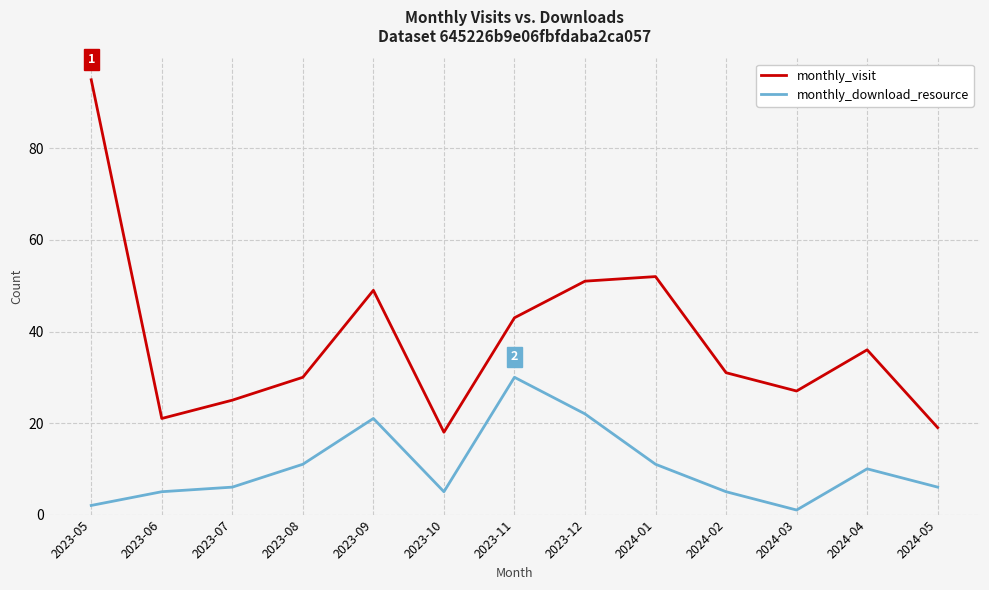

Reading left to right, extract all data points from this chart.

monthly_visit: 95	21	25	30	49	18	43	51	52	31	27	36	19
monthly_download_resource: 2	5	6	11	21	5	30	22	11	5	1	10	6